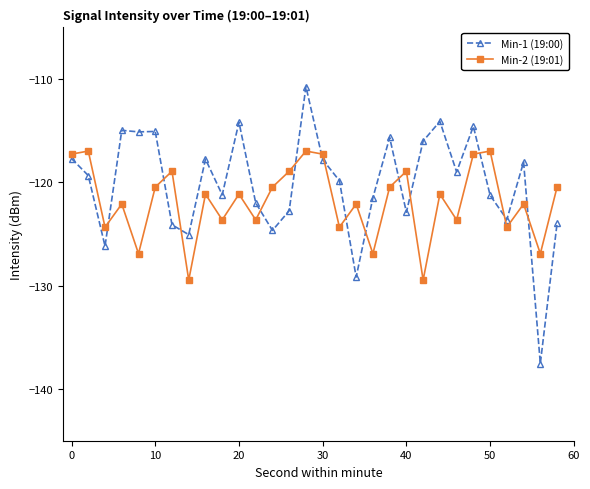

Does the chart display data point markers on the line(s)?

Yes